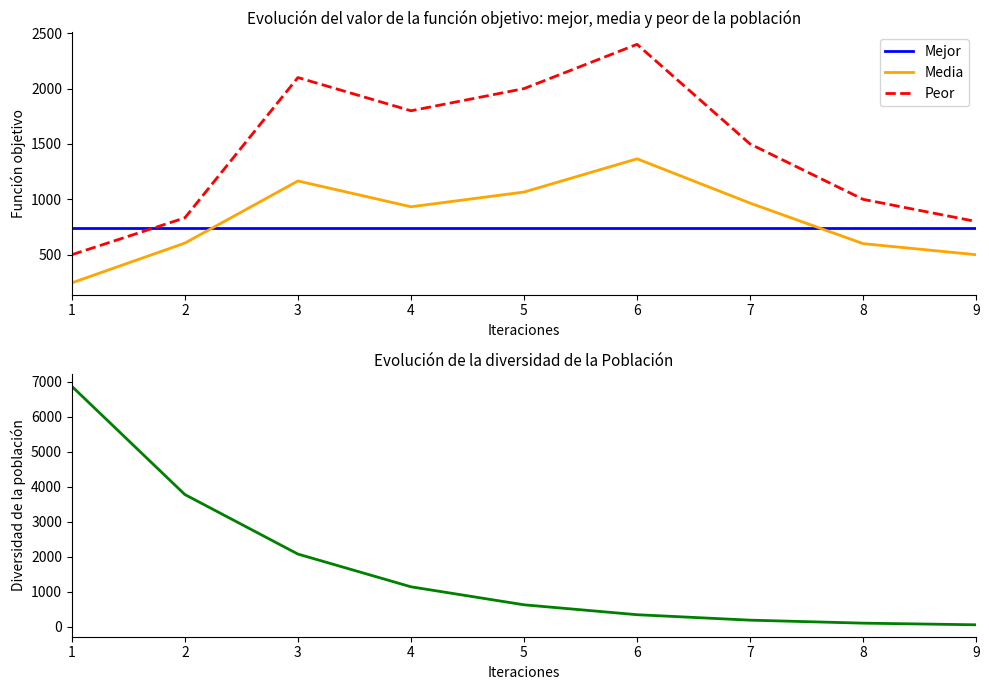

Between 1 and 8, which is larger?

1